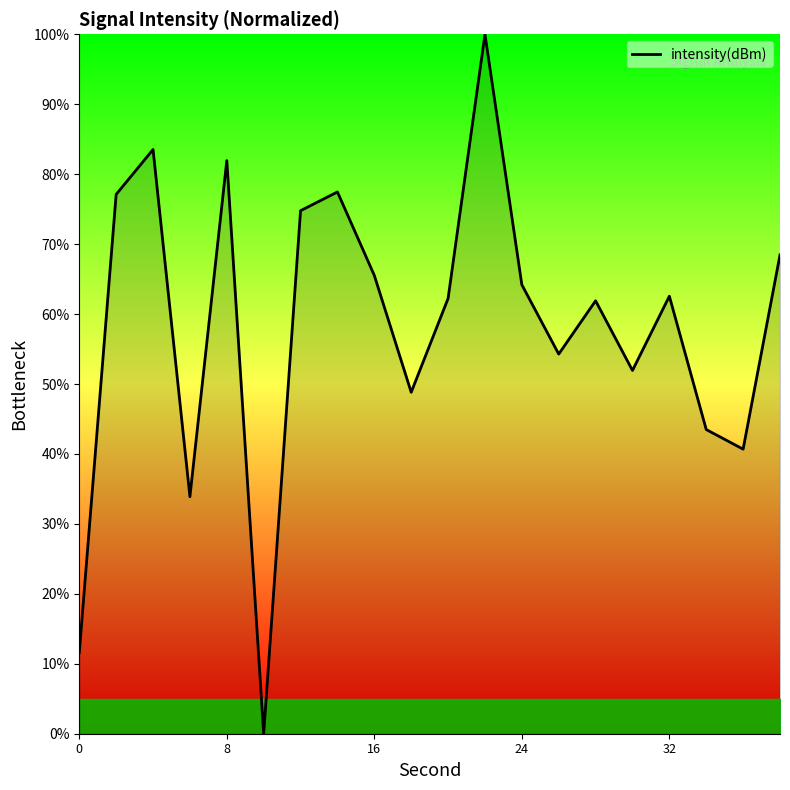

What is the greatest value displayed?

100.0